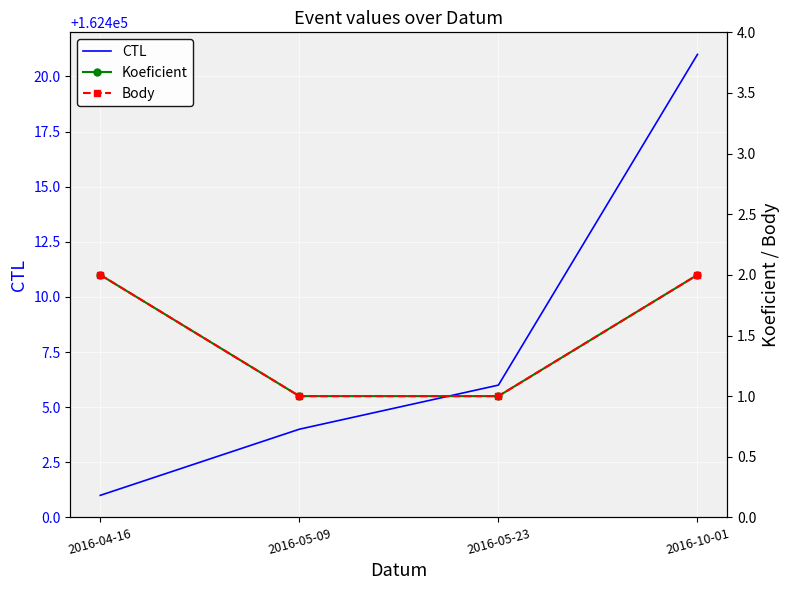

Reading right to left, transcribe all the data shown in this chart.

CTL: 2016-10-01=162421	2016-05-23=162406	2016-05-09=162404	2016-04-16=162401
Koeficient: 2016-10-01=2	2016-05-23=1	2016-05-09=1	2016-04-16=2
Body: 2016-10-01=2	2016-05-23=1	2016-05-09=1	2016-04-16=2